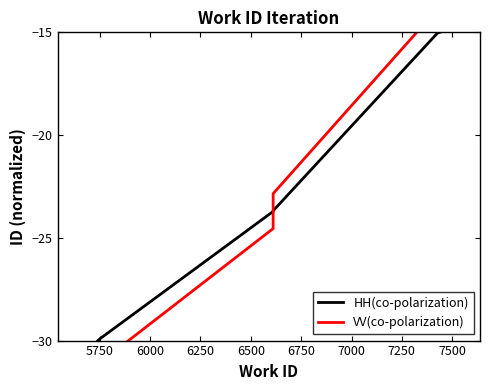

What are all the series names shown in the legend?

HH(co-polarization), VV(co-polarization)